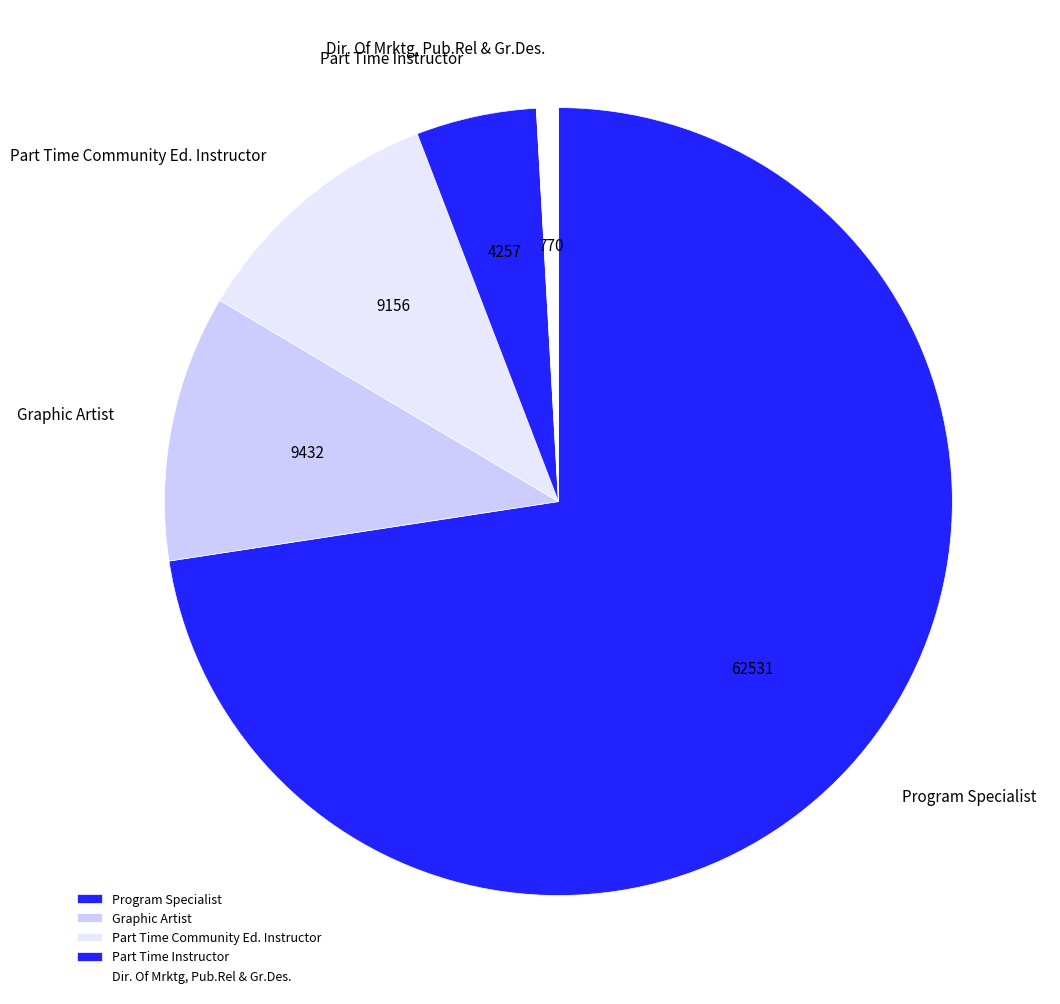

What is the majority slice?

Program Specialist